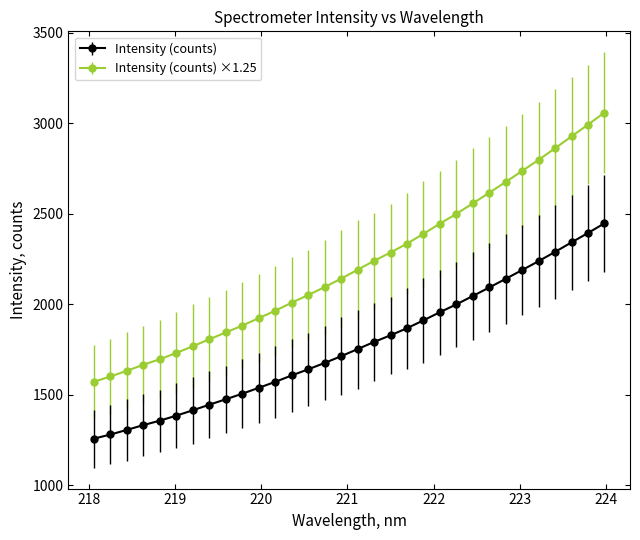

Count the number of categories in the chart.

32